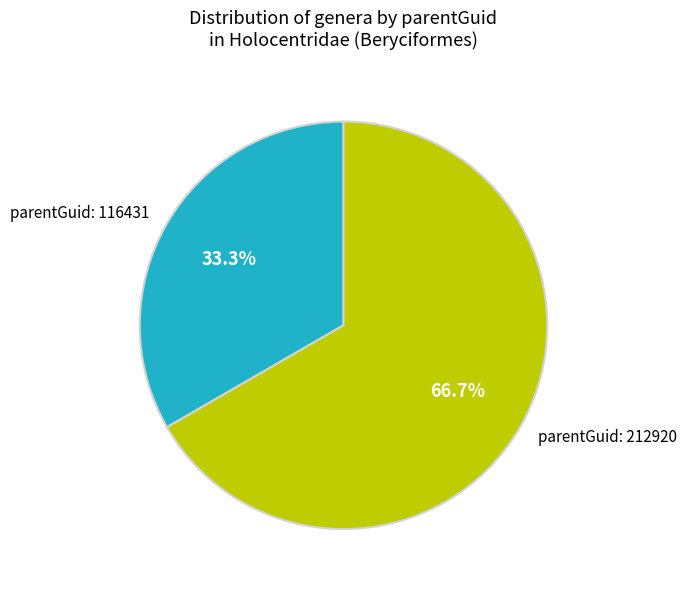

To the nearest percent, what is the average slice percentage?

50%